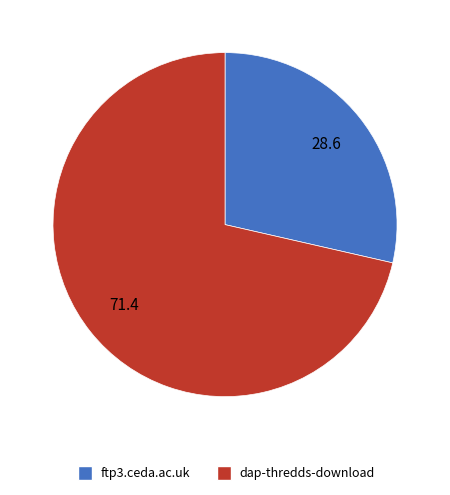

Count the number of slices in the pie.

2